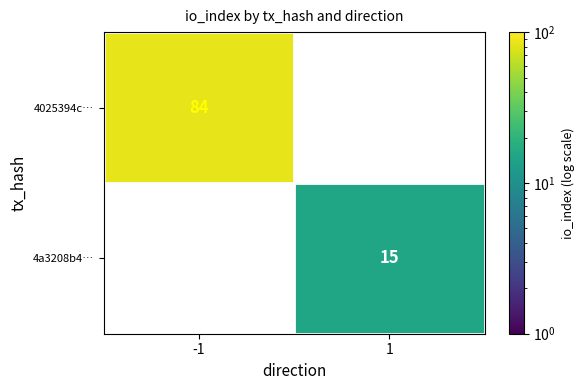

Is it true that 4025394c… equals 42 at -1?

False